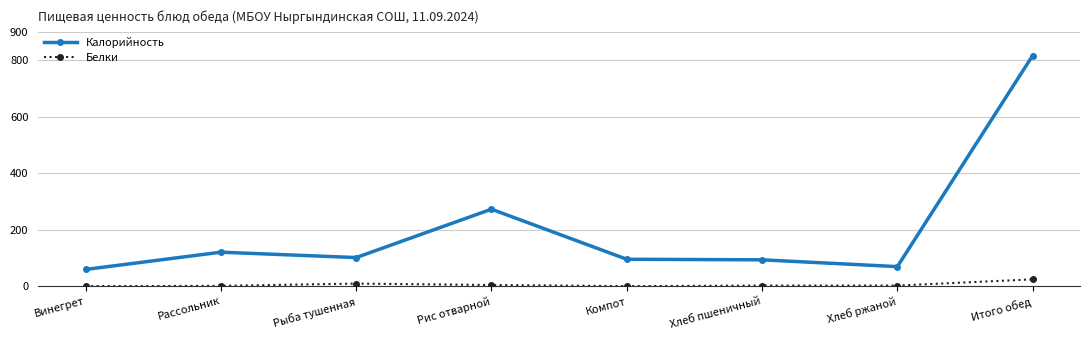

At how many categories does at least one series exceed 660?

1